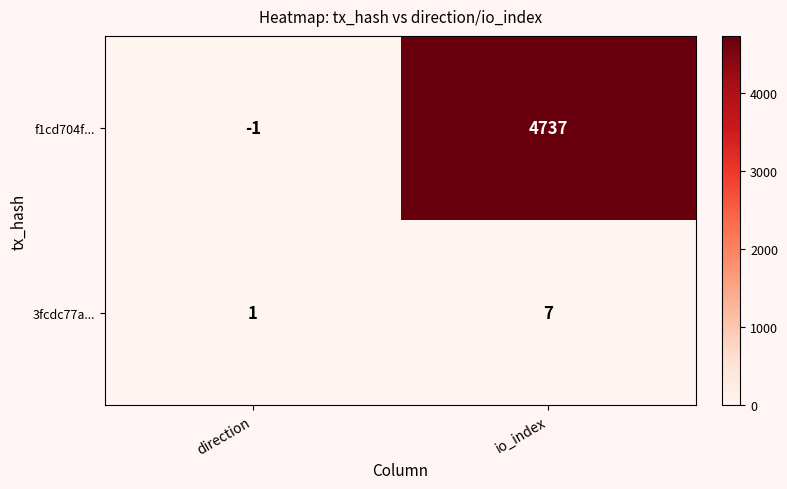

What is the minimum value shown in the chart?

-1